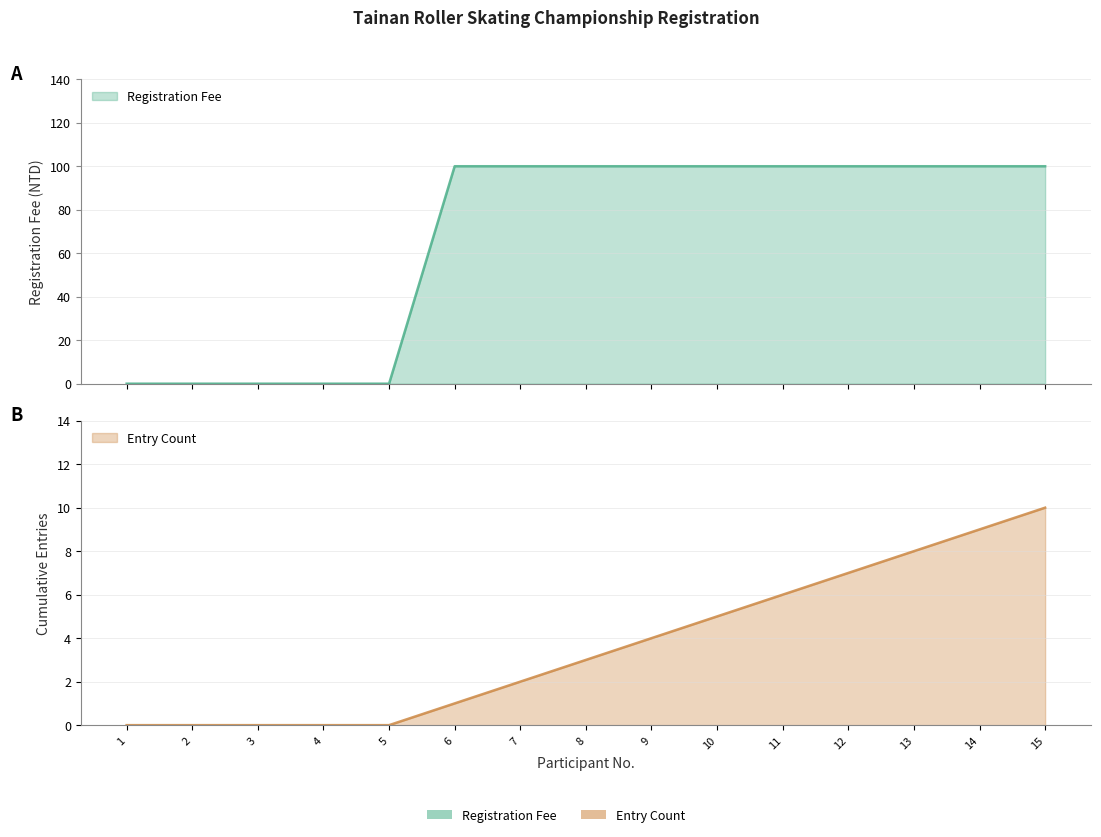

Reading left to right, extract all data points from this chart.

Registration Fee: 1=0	2=0	3=0	4=0	5=0	6=100	7=100	8=100	9=100	10=100	11=100	12=100	13=100	14=100	15=100
Entry Count: 1=0	2=0	3=0	4=0	5=0	6=1	7=2	8=3	9=4	10=5	11=6	12=7	13=8	14=9	15=10